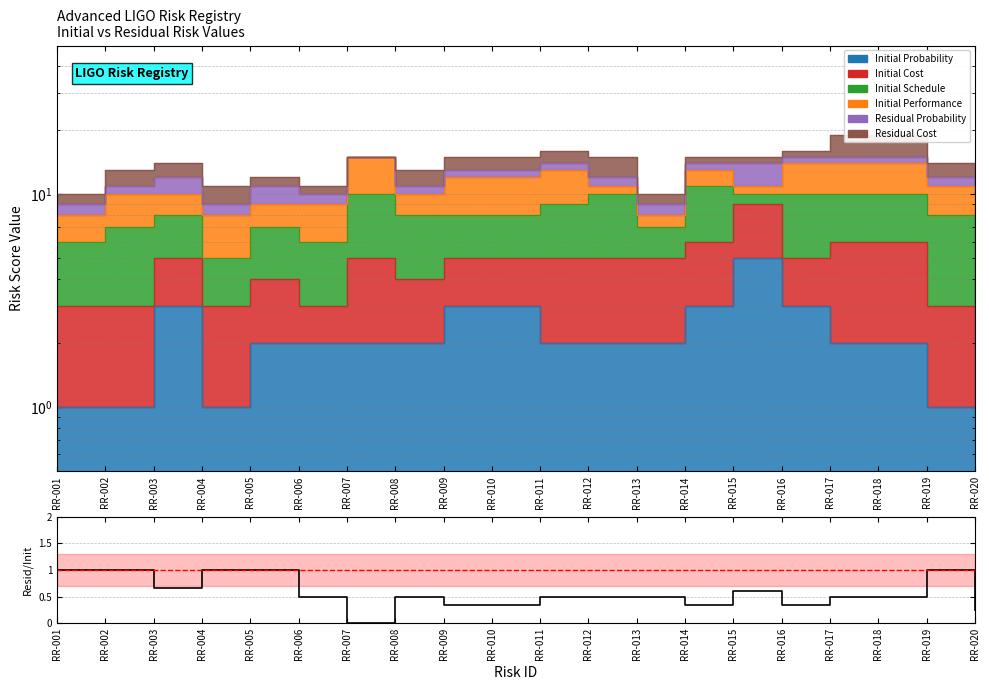

True or false: there are more than 0 points higher than both neighbors.

True